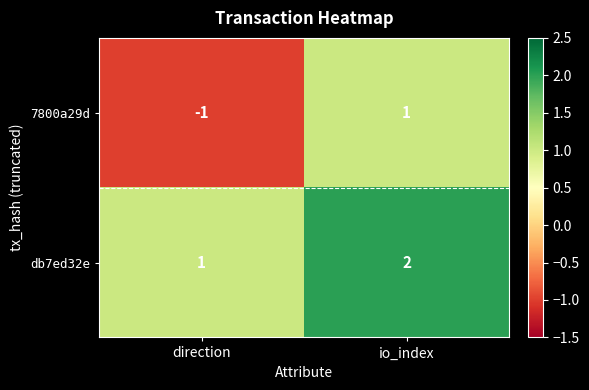

What is the sum of all db7ed32e values?

3